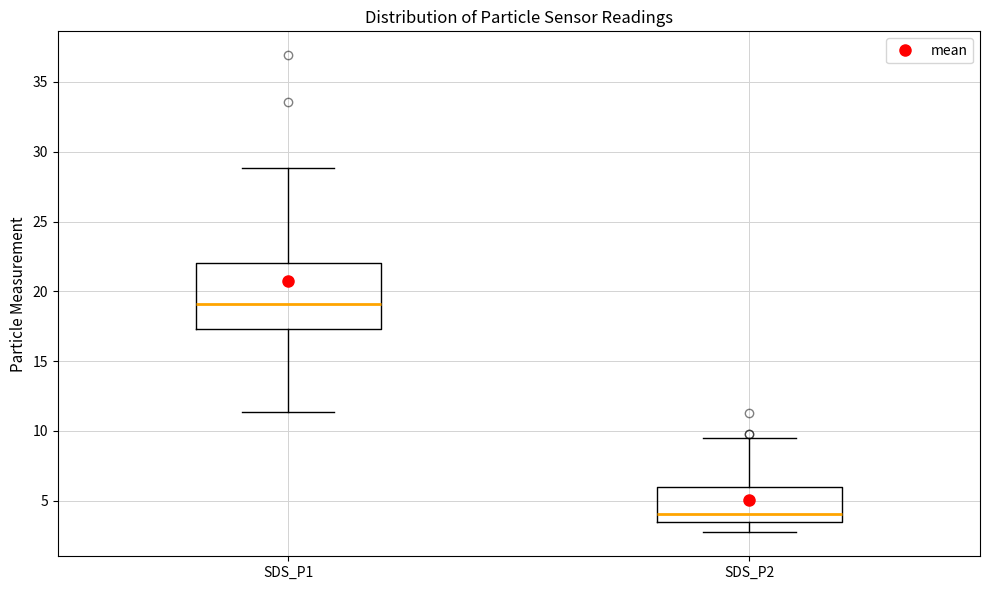

Comparing the boxes themselves (not the whiskers), which one is the tallest?

SDS_P1